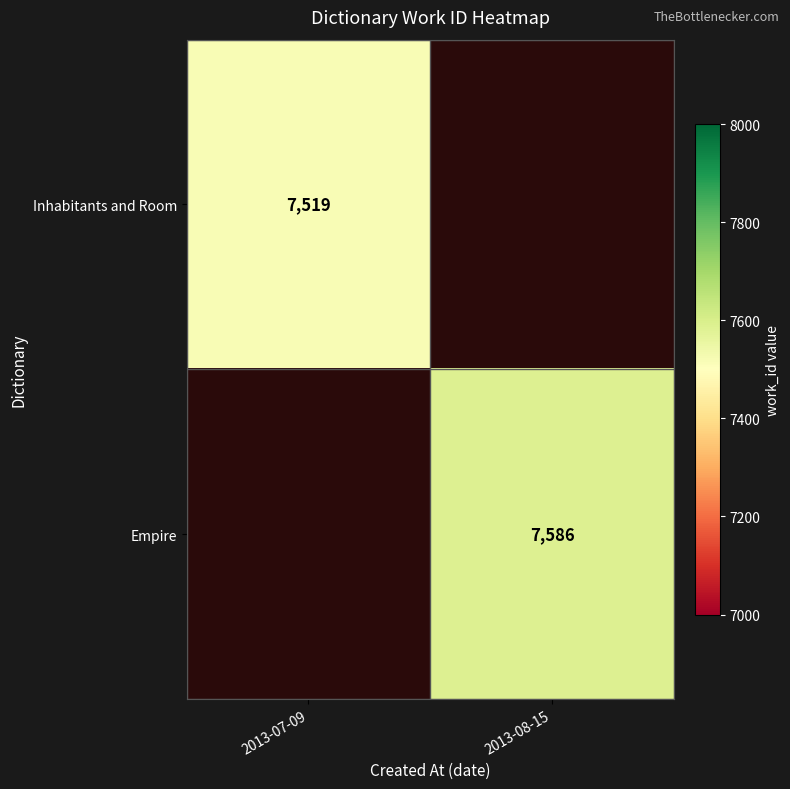

Is it true that Inhabitants and Room equals 7519 at 2013-07-09?

True